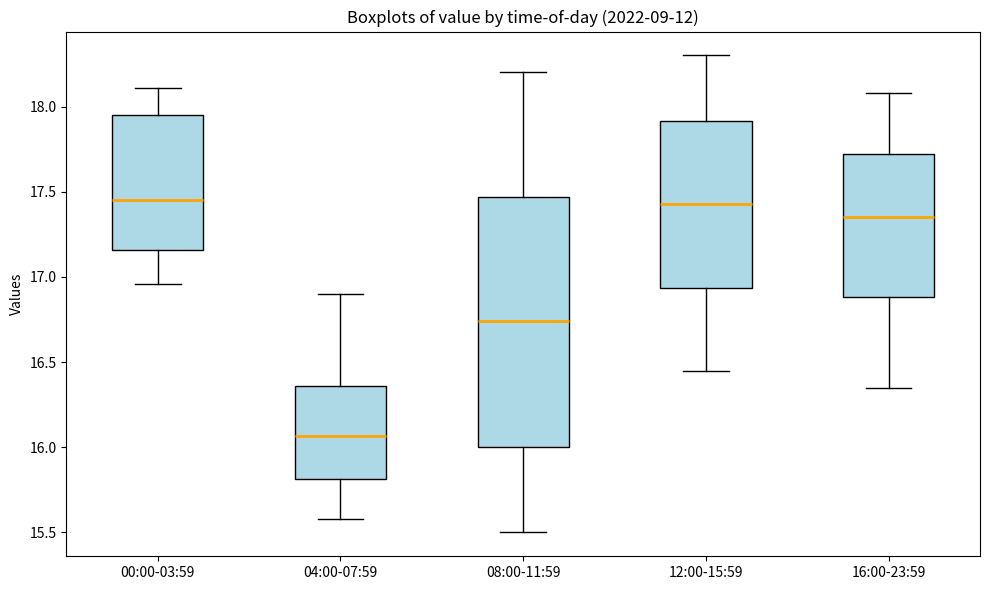

Where does the upper whisker of the box for 04:00-07:59 end on the y-axis? The values are not printed on the chart, so give them approximately, as read against the axis.

16.90